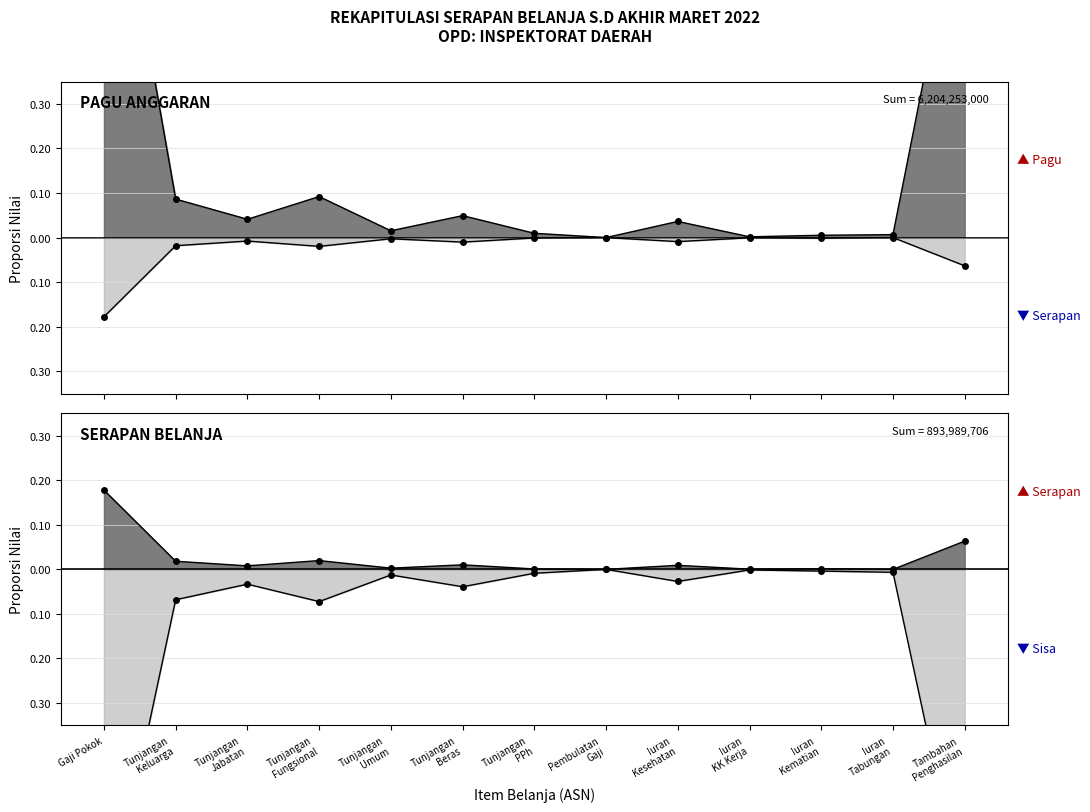

At which category does SERAPAN S/D AKHIR MARET 2022 reach its first local peak?

Tunjangan Jabatan